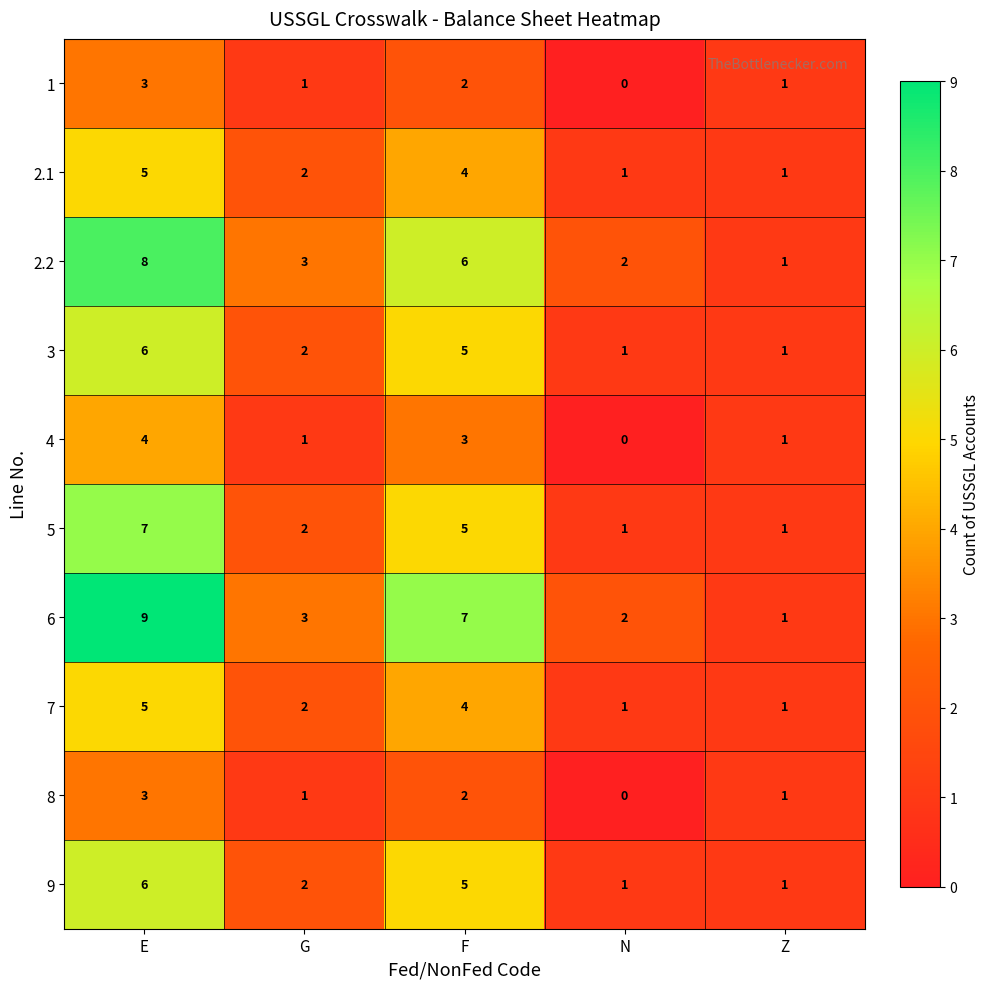

What is the spread (max minus min) of values at G?

2